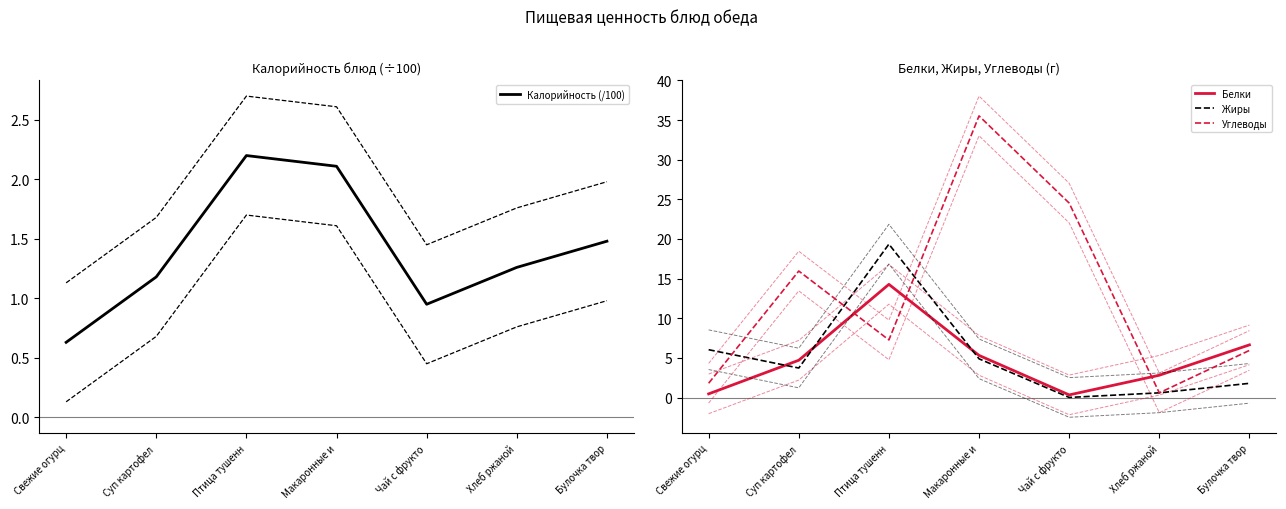

What is the difference between the maximum and second lowest values in the Калорийность (/100) series?

1.3